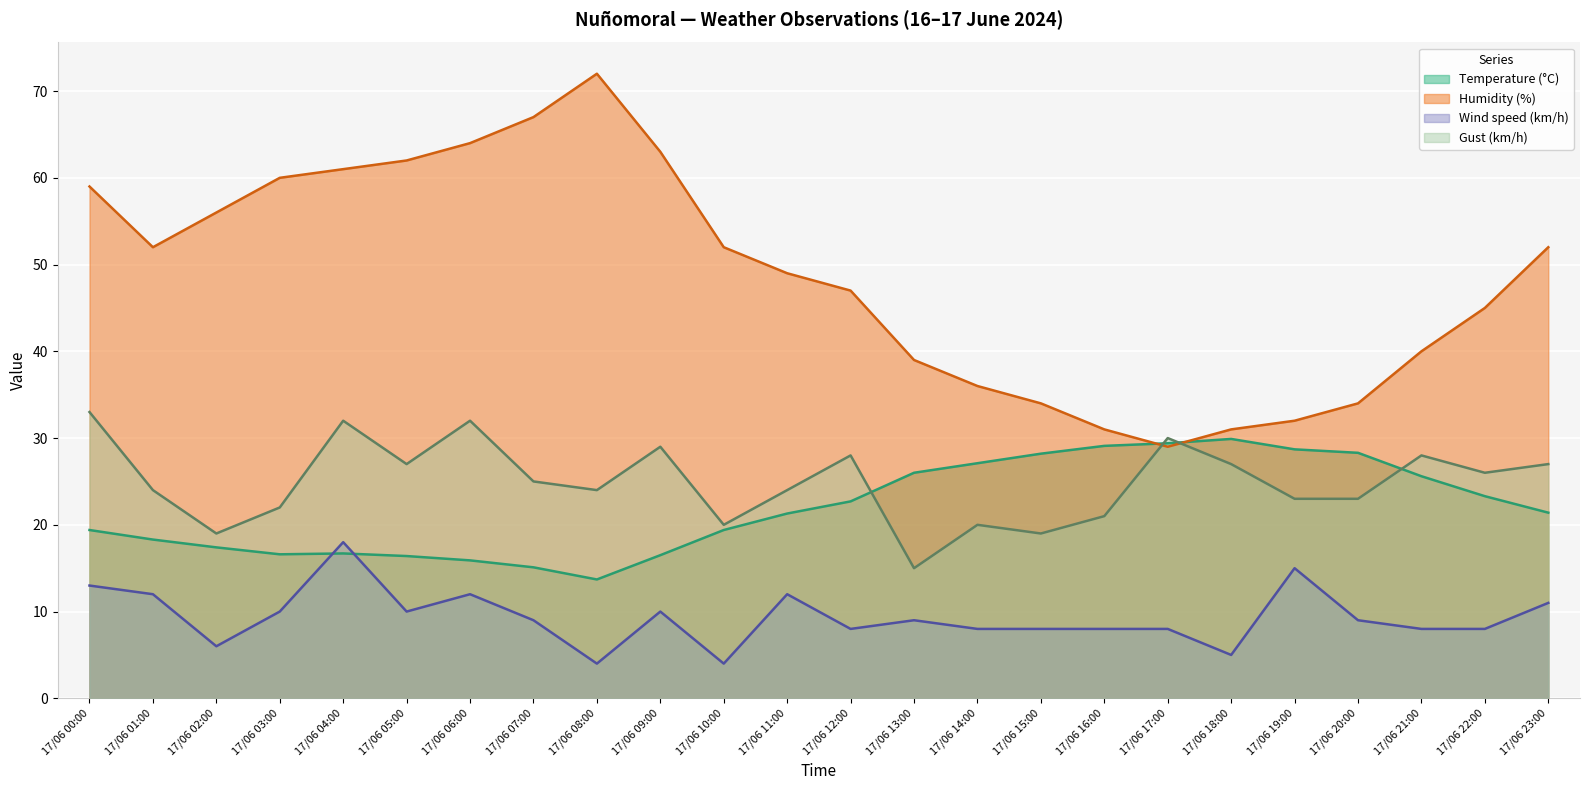

Which series has the largest total across all categories?

Humidity (%)